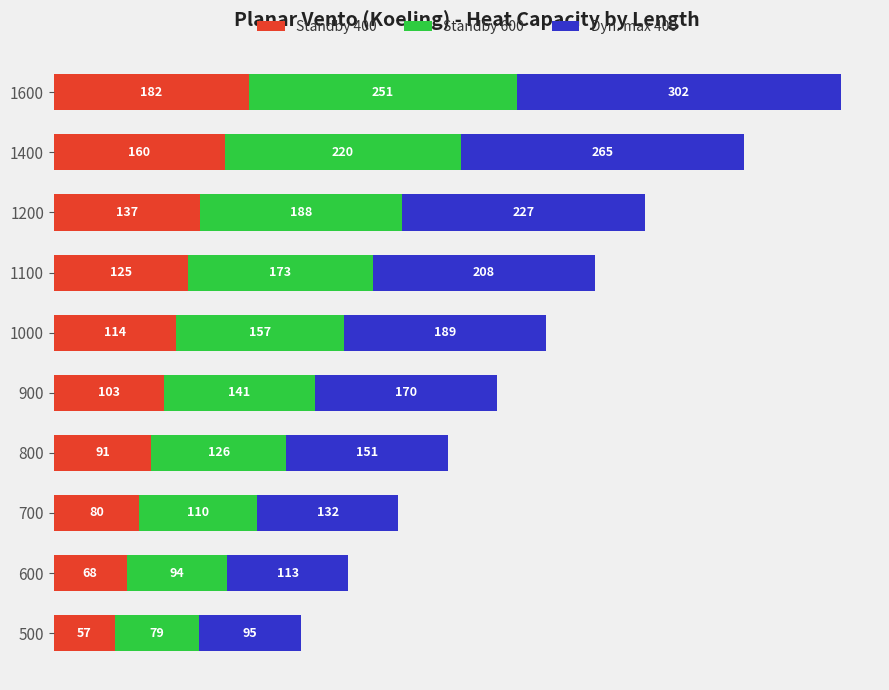

Count the number of data series in this chart.

3